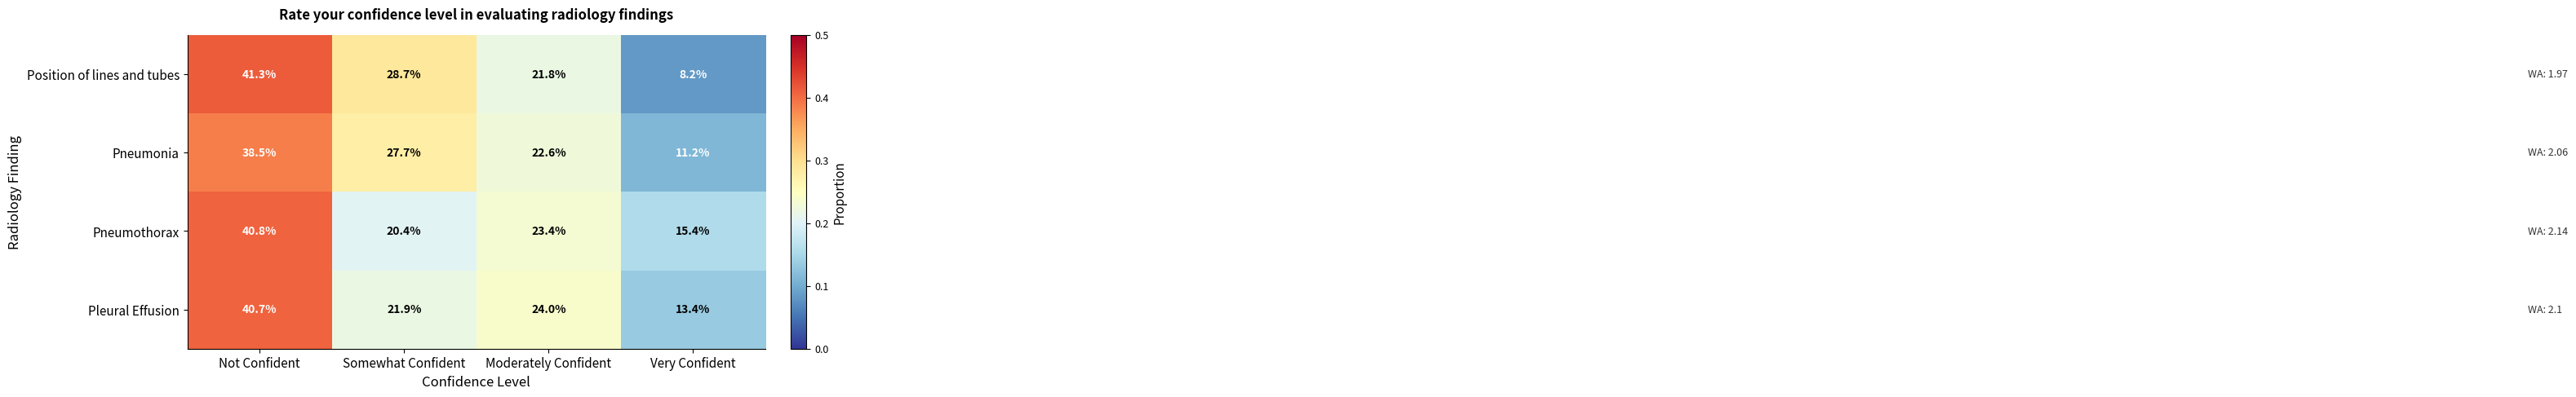

The value of Pneumothorax at Not Confident is 40.8. True or false?

True